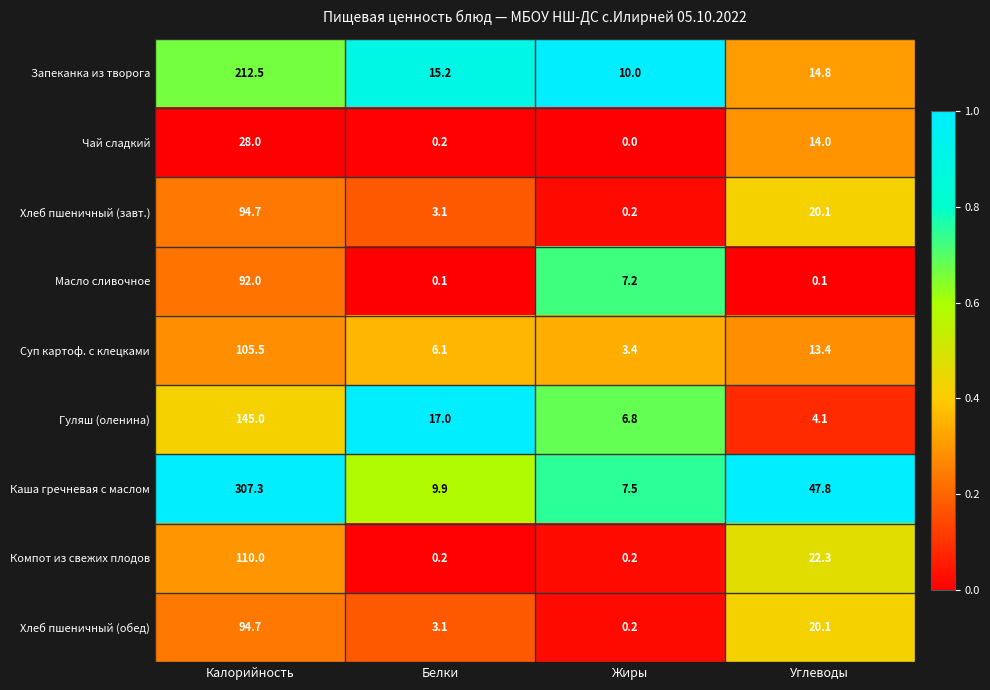

True or false: Запеканка из творога has a value of 20.1 at Белки.

False